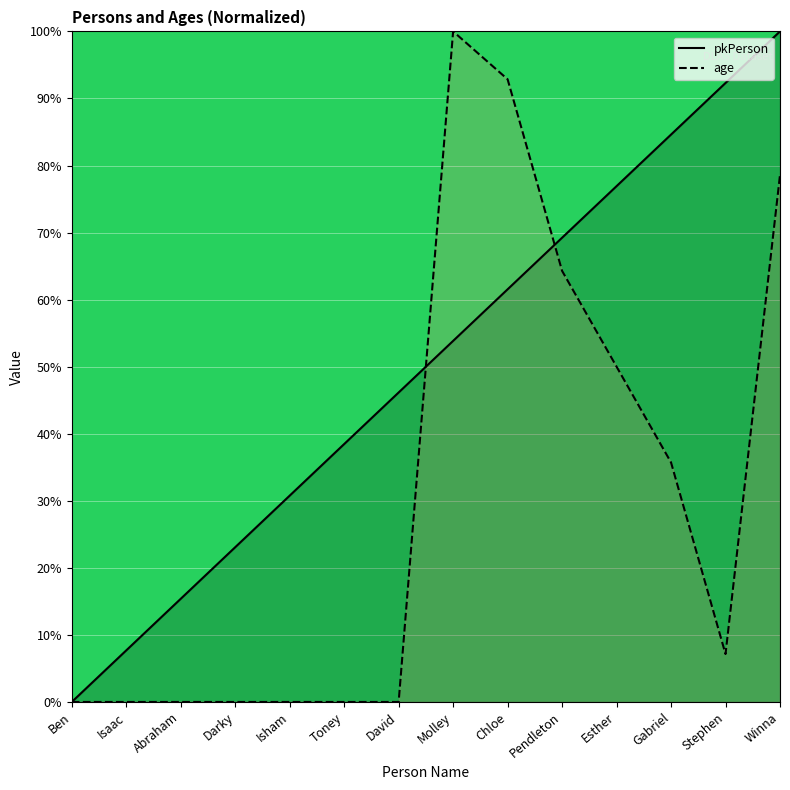

True or false: pkPerson and age intersect in this chart.

True